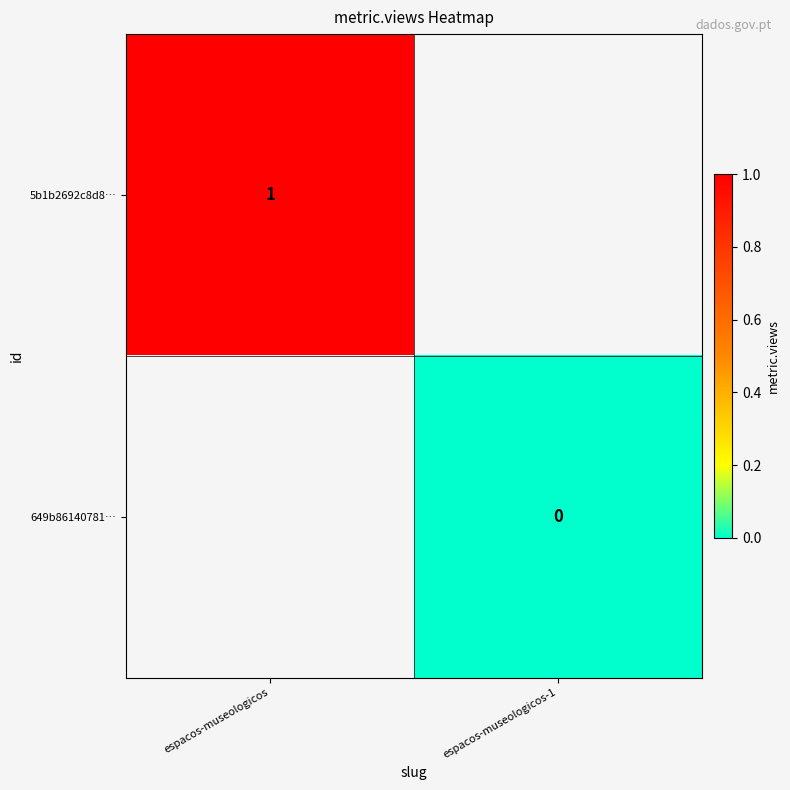

Rank the series at espacos-museologicos-1 from highest to lowest value.

5b1b2692c8d8…, 649b86140781…